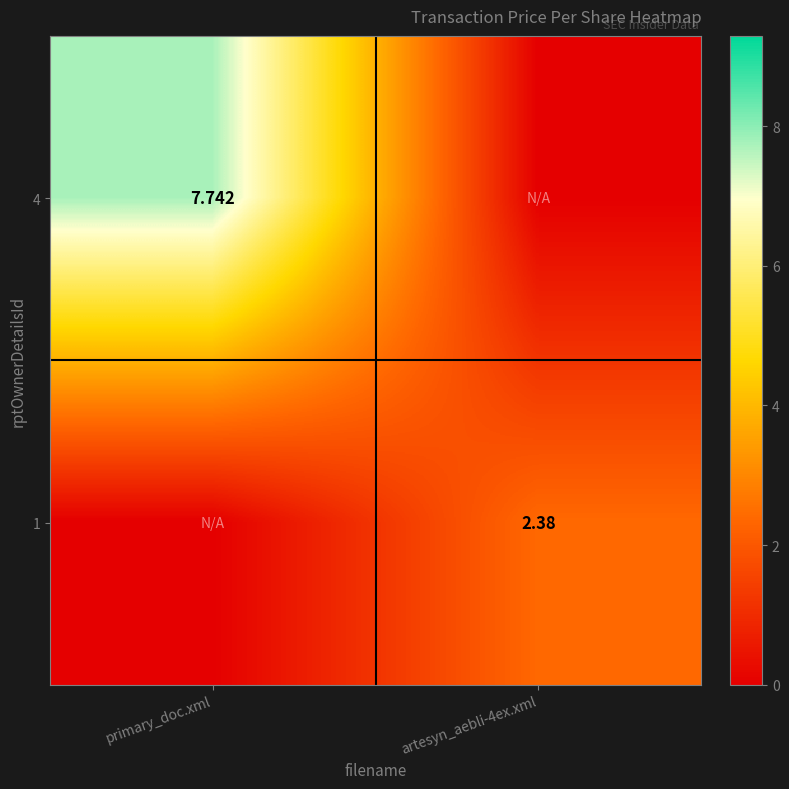

What is the greatest value displayed?

7.7